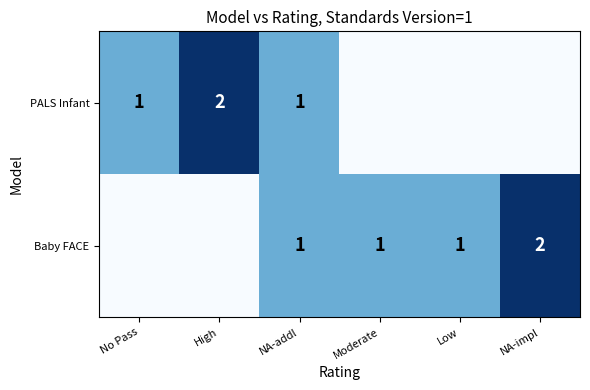

The Baby FACE series shows 1 at Low. True or false?

True